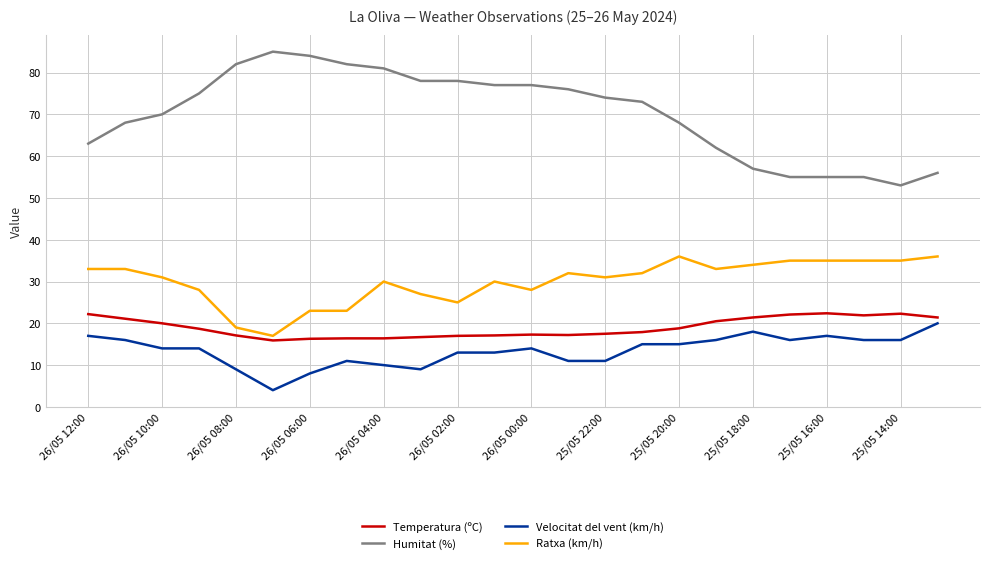

What is the difference between the maximum and minimum values in the Ratxa (km/h) series?

19.0